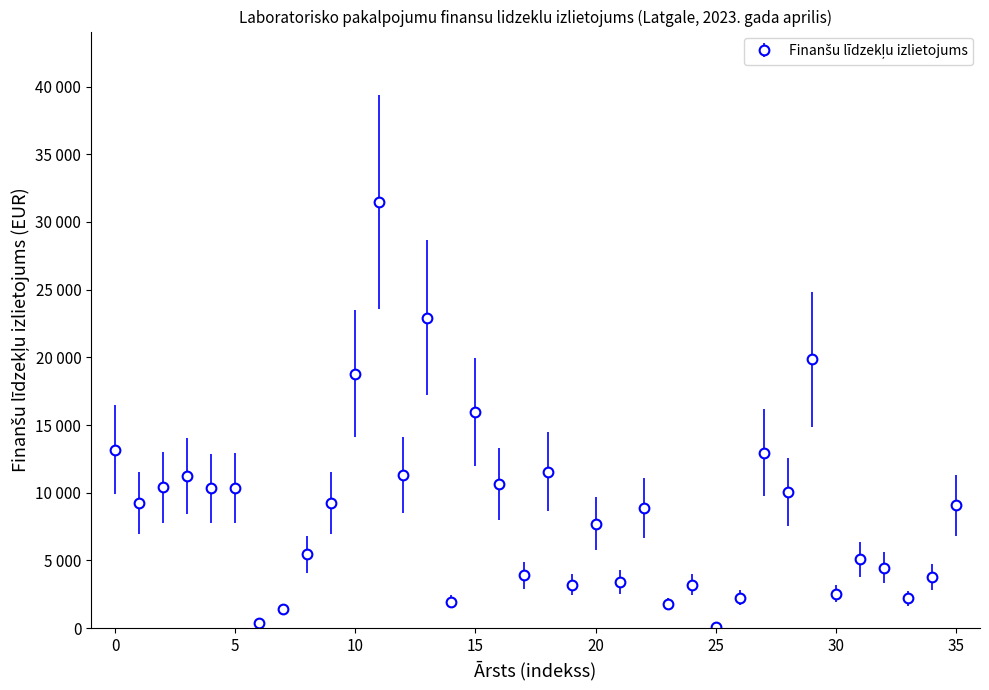

Does the chart have visible grid lines?

No